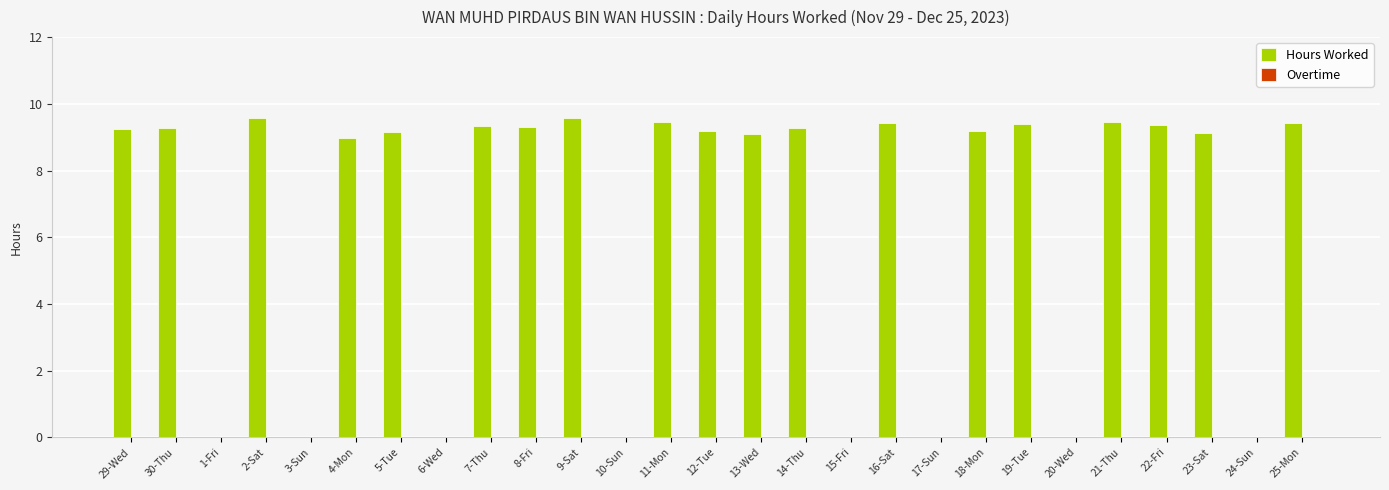

Are the bars horizontal?

No